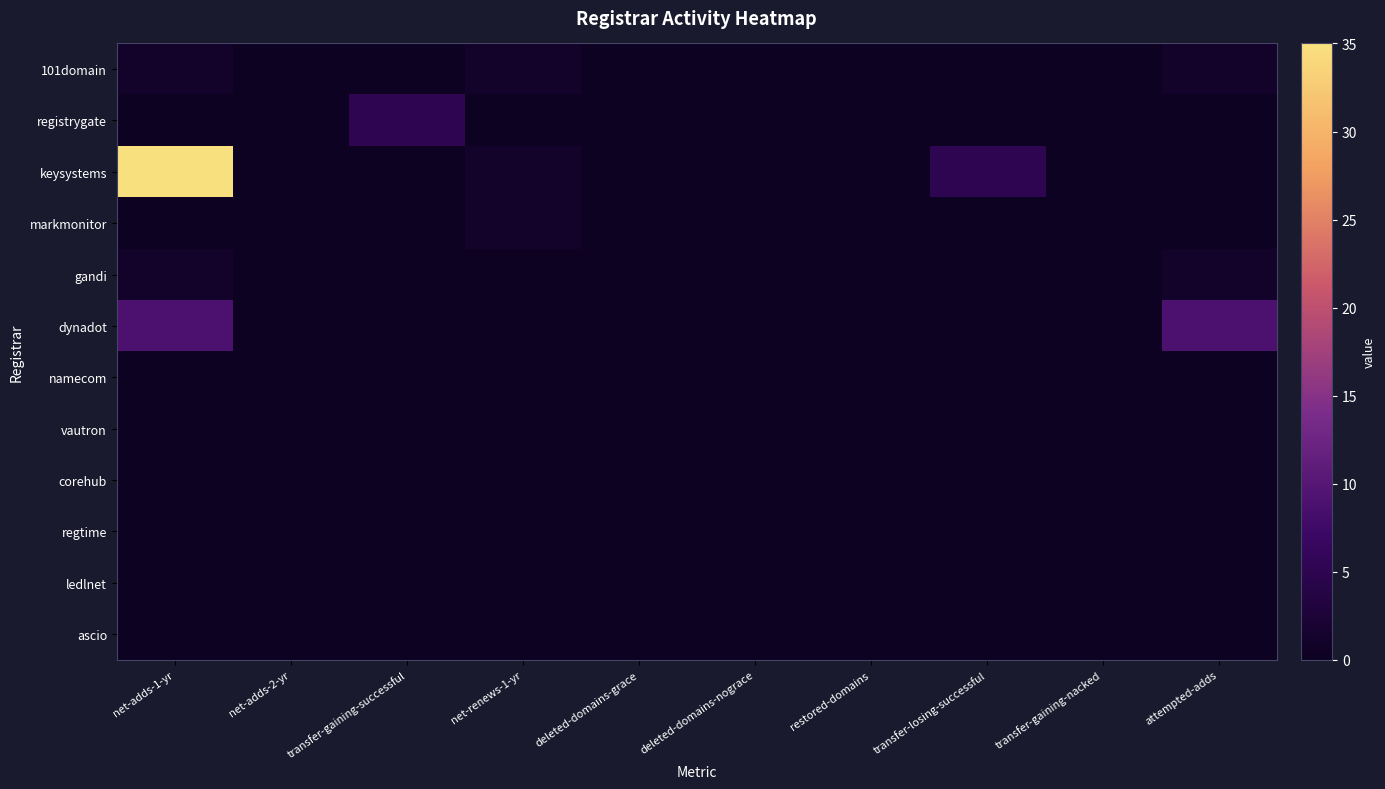

What is the spread (max minus min) of values at net-adds-1-yr?

35